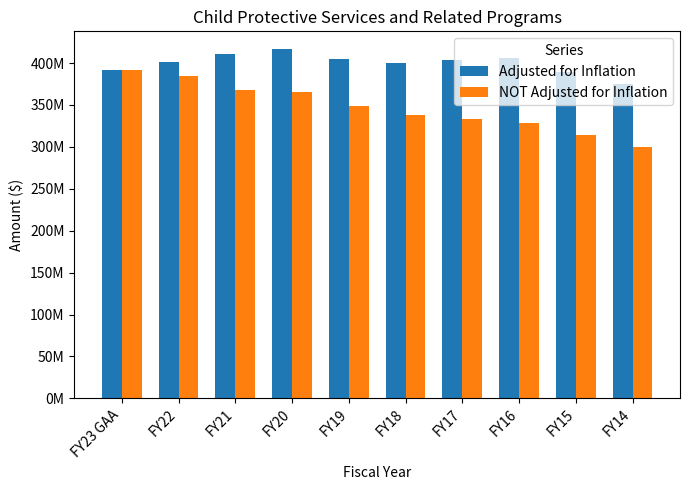

Is the value of Adjusted for Inflation at FY17 greater than the value of NOT Adjusted for Inflation at FY17?

Yes